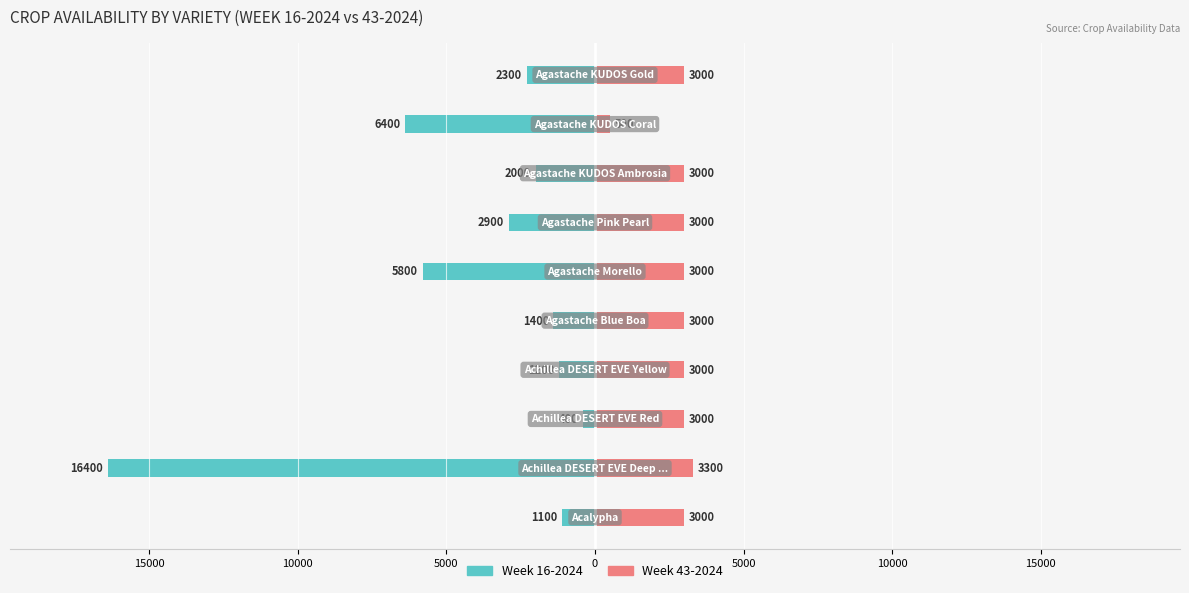

At which label is 43-2024 closest to 1900?

Acalypha